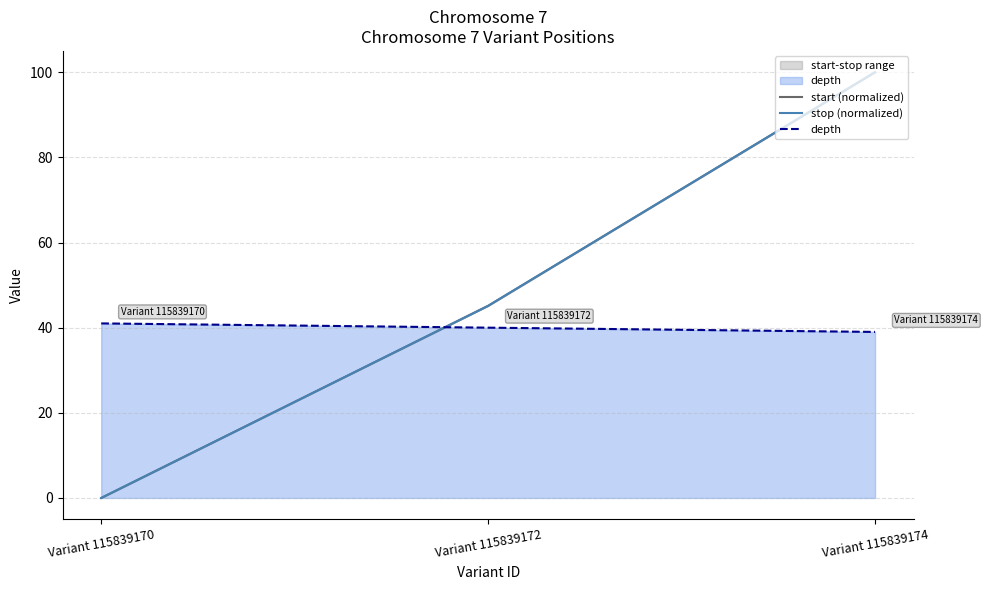

Reading right to left, extract all data points from this chart.

start (normalized): Variant 115839174=100.0	Variant 115839172=45.1	Variant 115839170=0.0
stop (normalized): Variant 115839174=100.0	Variant 115839172=45.1	Variant 115839170=0.0
depth: Variant 115839174=39.0	Variant 115839172=40.0	Variant 115839170=41.0